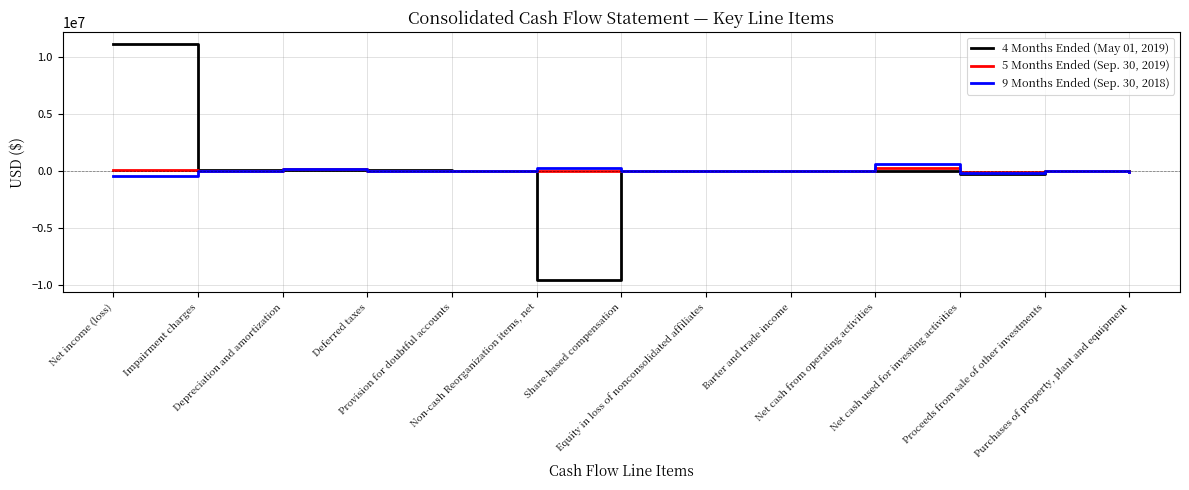

What is the smallest value displayed?

-9619236